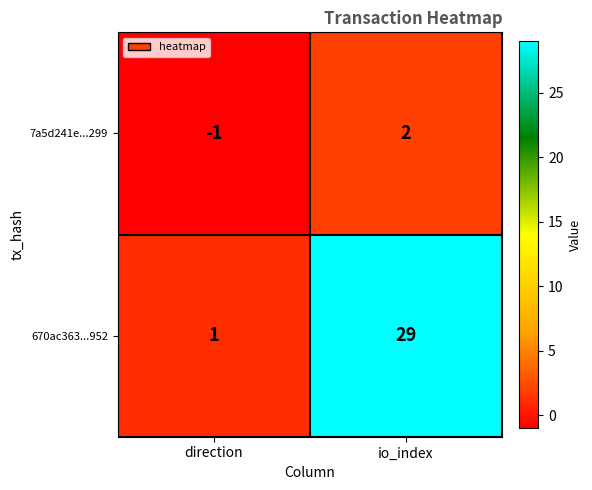

Count the number of categories in the chart.

2